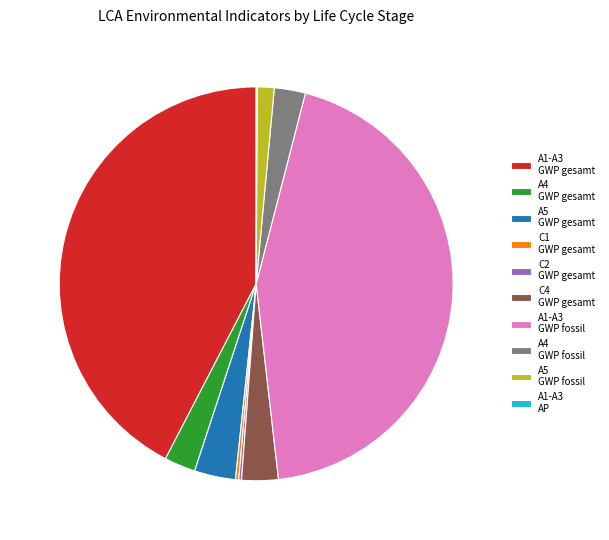

Does A1-A3 GWP fossil account for over 50% of the chart?

No